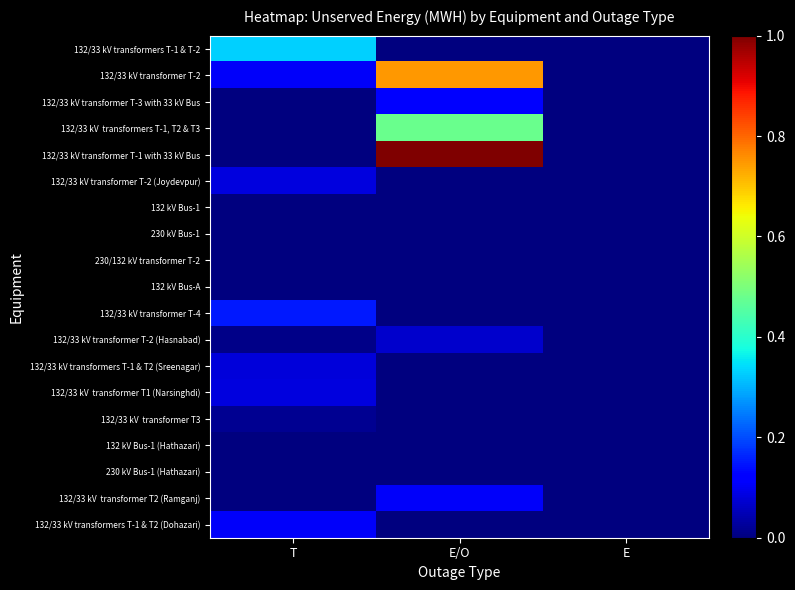

Which series has the largest total across all categories?

132/33 kV transformer T-1 with 33 kV Bus